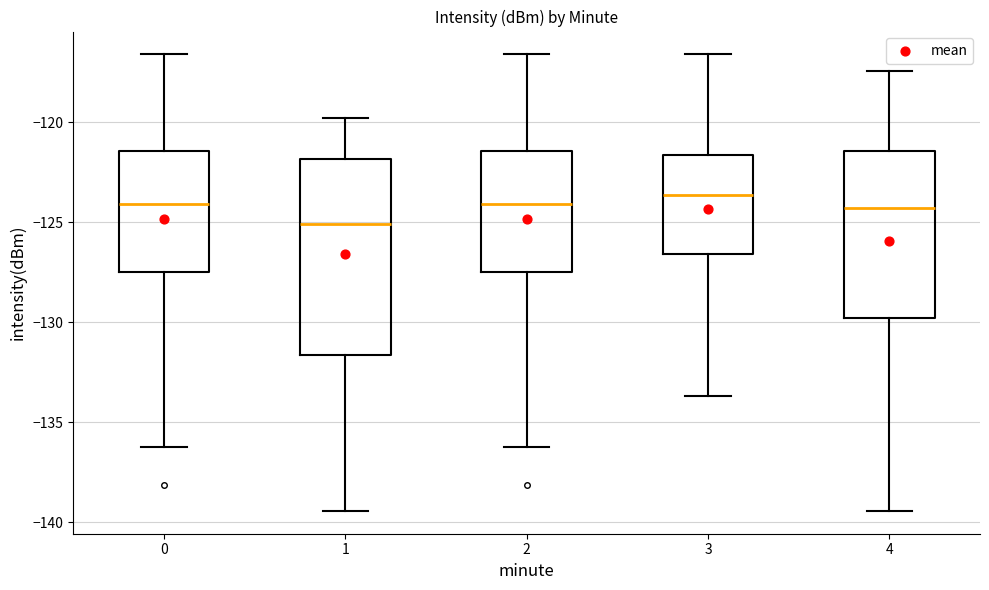

Reading left to right, transcribe this box plot: for each box, give where its median line is, the range the box spans, and where its two whiskers end, as read against the y-axis. The values are not printed on the chart, so give them approximately, as read against the axis.

0: median -124.0, box -127.5 to -121.5, whiskers -136.0 to -116.5
1: median -125.0, box -131.5 to -122.0, whiskers -139.5 to -120.0
2: median -124.0, box -127.5 to -121.5, whiskers -136.0 to -116.5
3: median -123.5, box -126.5 to -121.5, whiskers -133.5 to -116.5
4: median -124.5, box -130.0 to -121.5, whiskers -139.5 to -117.5